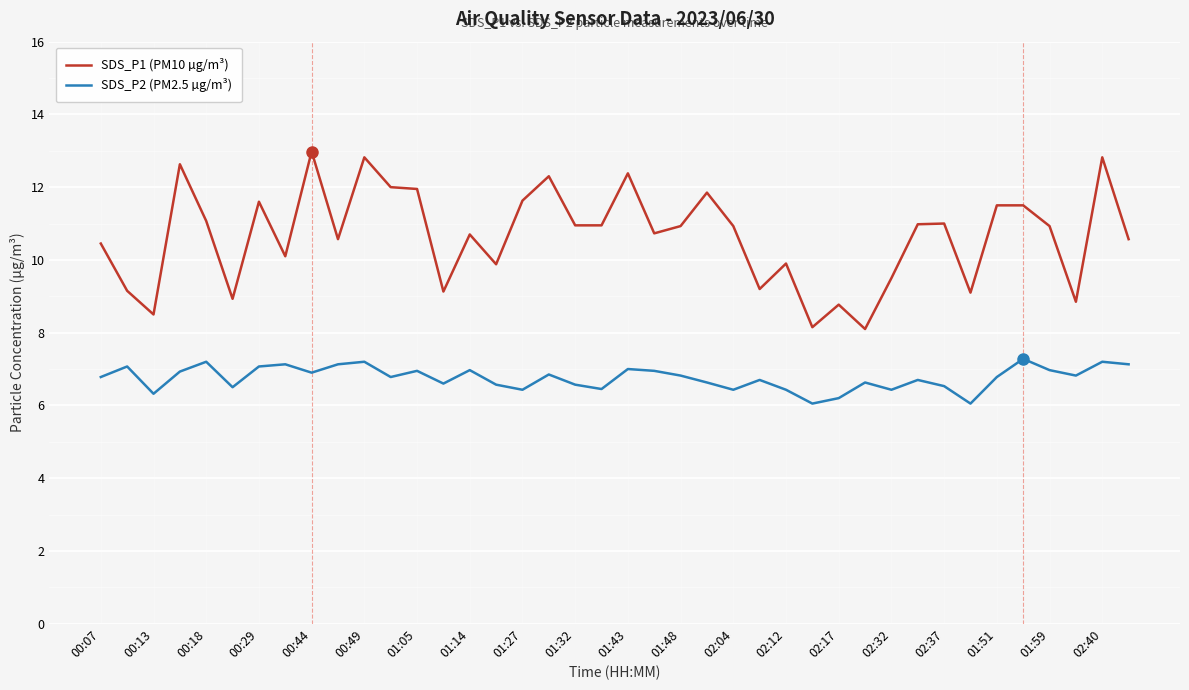

What is the lowest value of the SDS_P1 (PM10 µg/m³) series?

8.1